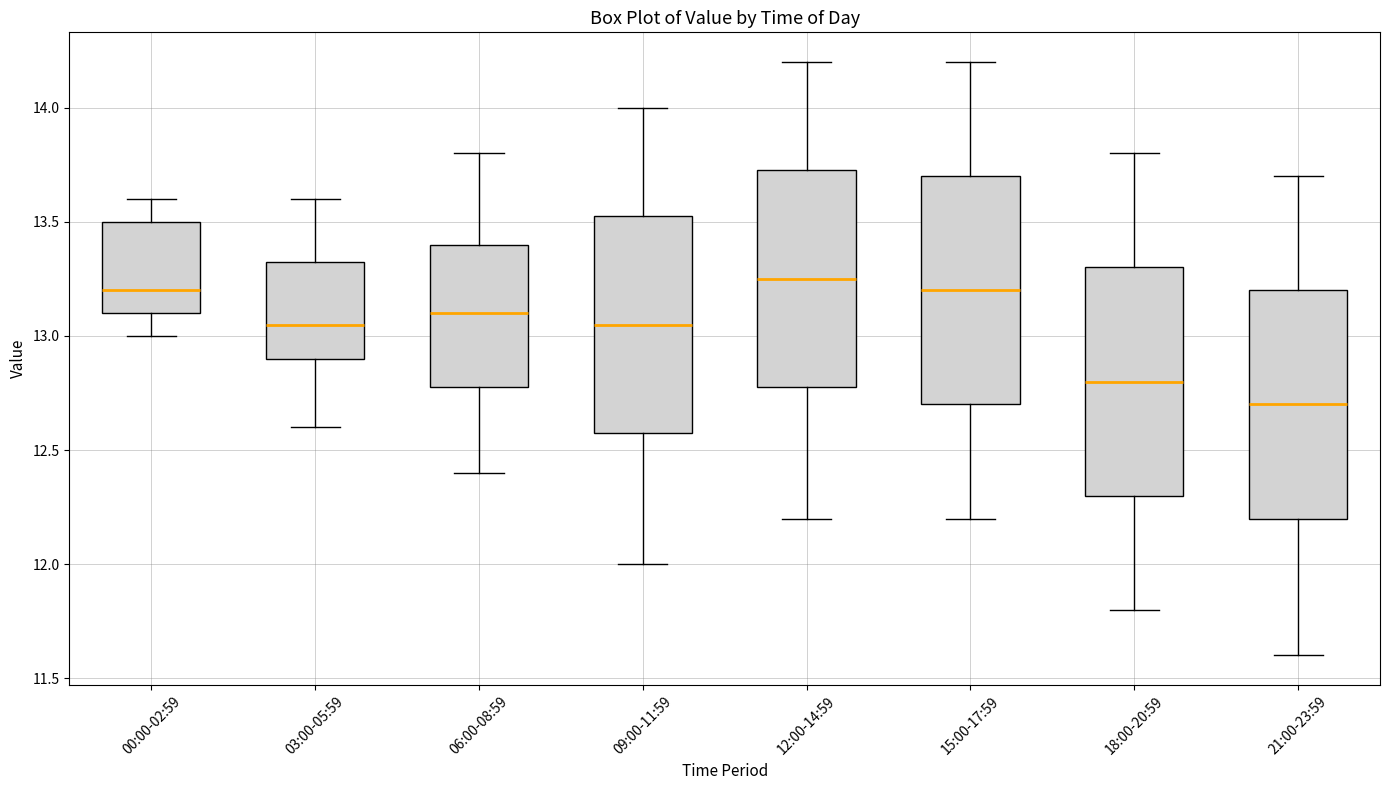

Where is the lower edge of the box for 00:00-02:59 on the y-axis? The values are not printed on the chart, so give them approximately, as read against the axis.

13.10